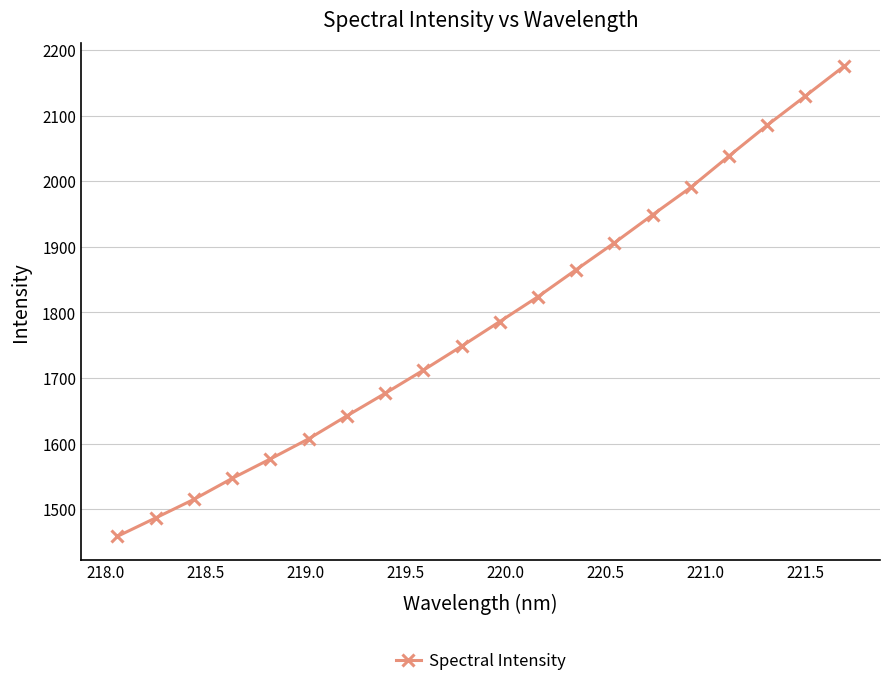

Reading left to right, what are all the values shown in this chart?

1458.5	1486.6	1514.9	1546.8	1576.5	1607.2	1642.2	1676.5	1711.8	1748.4	1786.0	1823.9	1865.2	1906.1	1948.8	1990.7	2038.5	2085.5	2130.0	2174.9